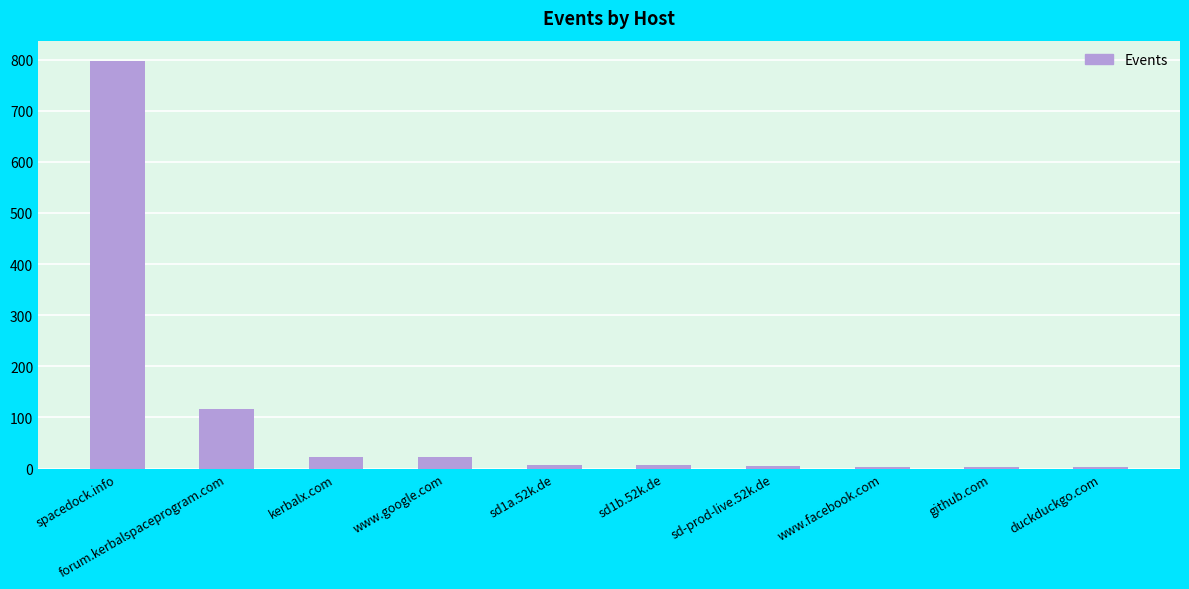

The value at spacedock.info is 797. True or false?

True